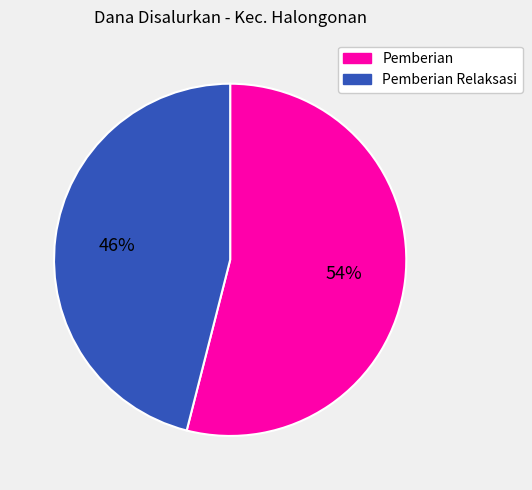

Which slice is the smallest?

Pemberian Relaksasi